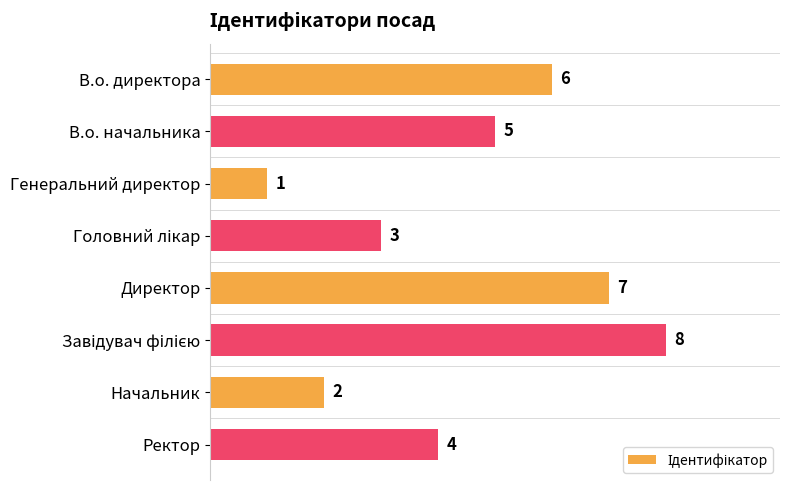

Reading top to bottom, extract all data points from this chart.

6	5	1	3	7	8	2	4